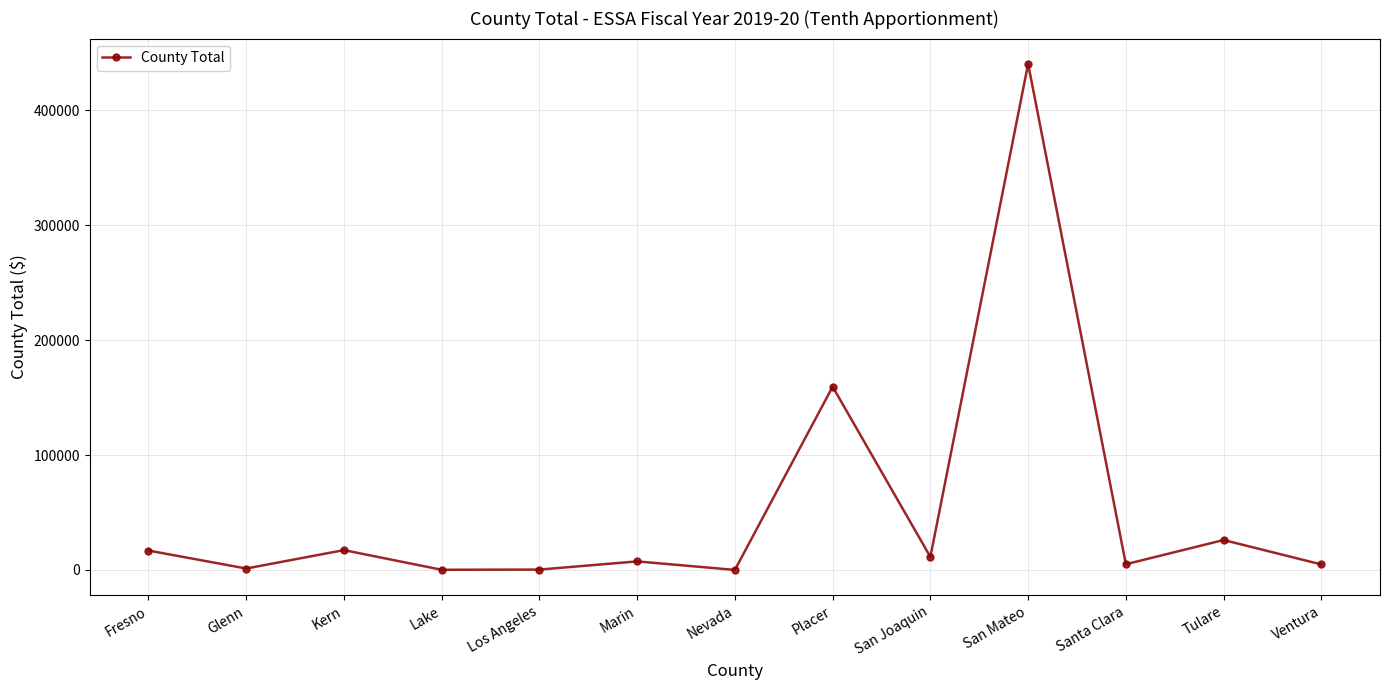

How many lines are shown in the chart?

1